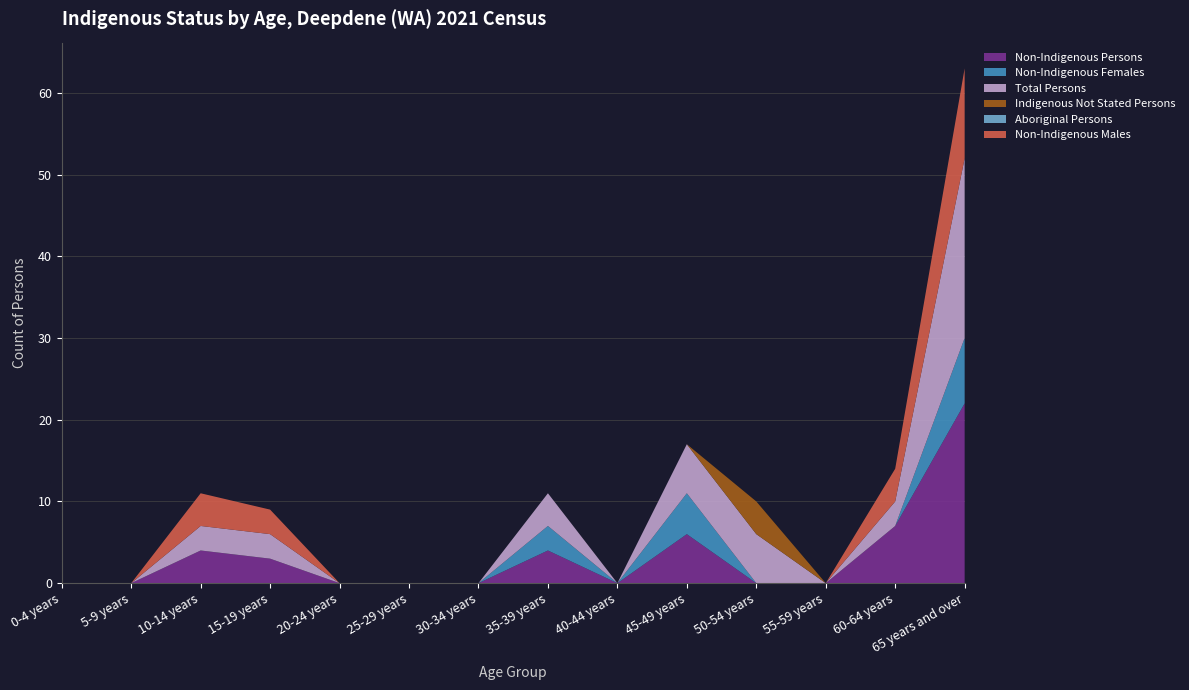

Reading right to left, list all the values displayed in this chart.

Non-Indigenous Persons: 65 years and over=22	60-64 years=7	55-59 years=0	50-54 years=0	45-49 years=6	40-44 years=0	35-39 years=4	30-34 years=0	25-29 years=0	20-24 years=0	15-19 years=3	10-14 years=4	5-9 years=0	0-4 years=0
Non-Indigenous Females: 65 years and over=8	60-64 years=0	55-59 years=0	50-54 years=0	45-49 years=5	40-44 years=0	35-39 years=3	30-34 years=0	25-29 years=0	20-24 years=0	15-19 years=0	10-14 years=0	5-9 years=0	0-4 years=0
Total Persons: 65 years and over=22	60-64 years=3	55-59 years=0	50-54 years=6	45-49 years=6	40-44 years=0	35-39 years=4	30-34 years=0	25-29 years=0	20-24 years=0	15-19 years=3	10-14 years=3	5-9 years=0	0-4 years=0
Indigenous Not Stated Persons: 65 years and over=0	60-64 years=0	55-59 years=0	50-54 years=4	45-49 years=0	40-44 years=0	35-39 years=0	30-34 years=0	25-29 years=0	20-24 years=0	15-19 years=0	10-14 years=0	5-9 years=0	0-4 years=0
Aboriginal Persons: 65 years and over=0	60-64 years=0	55-59 years=0	50-54 years=0	45-49 years=0	40-44 years=0	35-39 years=0	30-34 years=0	25-29 years=0	20-24 years=0	15-19 years=0	10-14 years=0	5-9 years=0	0-4 years=0
Non-Indigenous Males: 65 years and over=11	60-64 years=4	55-59 years=0	50-54 years=0	45-49 years=0	40-44 years=0	35-39 years=0	30-34 years=0	25-29 years=0	20-24 years=0	15-19 years=3	10-14 years=4	5-9 years=0	0-4 years=0